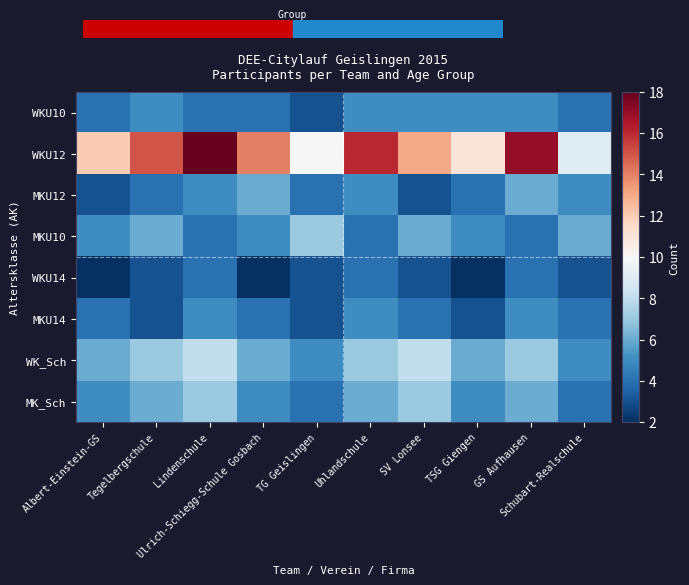

Reading left to right, list all the values displayed in this chart.

WKU10: Albert-Einstein-GS=4	Tegelbergschule=5	Lindenschule=4	Ulrich-Schiegg-Schule Gosbach=4	TG Geislingen=3	Uhlandschule=5	SV Lonsee=5	TSG Giengen=5	GS Aufhausen=5	Schubart-Realschule=4
WKU12: Albert-Einstein-GS=12	Tegelbergschule=15	Lindenschule=18	Ulrich-Schiegg-Schule Gosbach=14	TG Geislingen=10	Uhlandschule=16	SV Lonsee=13	TSG Giengen=11	GS Aufhausen=17	Schubart-Realschule=9
MKU12: Albert-Einstein-GS=3	Tegelbergschule=4	Lindenschule=5	Ulrich-Schiegg-Schule Gosbach=6	TG Geislingen=4	Uhlandschule=5	SV Lonsee=3	TSG Giengen=4	GS Aufhausen=6	Schubart-Realschule=5
MKU10: Albert-Einstein-GS=5	Tegelbergschule=6	Lindenschule=4	Ulrich-Schiegg-Schule Gosbach=5	TG Geislingen=7	Uhlandschule=4	SV Lonsee=6	TSG Giengen=5	GS Aufhausen=4	Schubart-Realschule=6
WKU14: Albert-Einstein-GS=2	Tegelbergschule=3	Lindenschule=4	Ulrich-Schiegg-Schule Gosbach=2	TG Geislingen=3	Uhlandschule=4	SV Lonsee=3	TSG Giengen=2	GS Aufhausen=4	Schubart-Realschule=3
MKU14: Albert-Einstein-GS=4	Tegelbergschule=3	Lindenschule=5	Ulrich-Schiegg-Schule Gosbach=4	TG Geislingen=3	Uhlandschule=5	SV Lonsee=4	TSG Giengen=3	GS Aufhausen=5	Schubart-Realschule=4
WK_Sch: Albert-Einstein-GS=6	Tegelbergschule=7	Lindenschule=8	Ulrich-Schiegg-Schule Gosbach=6	TG Geislingen=5	Uhlandschule=7	SV Lonsee=8	TSG Giengen=6	GS Aufhausen=7	Schubart-Realschule=5
MK_Sch: Albert-Einstein-GS=5	Tegelbergschule=6	Lindenschule=7	Ulrich-Schiegg-Schule Gosbach=5	TG Geislingen=4	Uhlandschule=6	SV Lonsee=7	TSG Giengen=5	GS Aufhausen=6	Schubart-Realschule=4